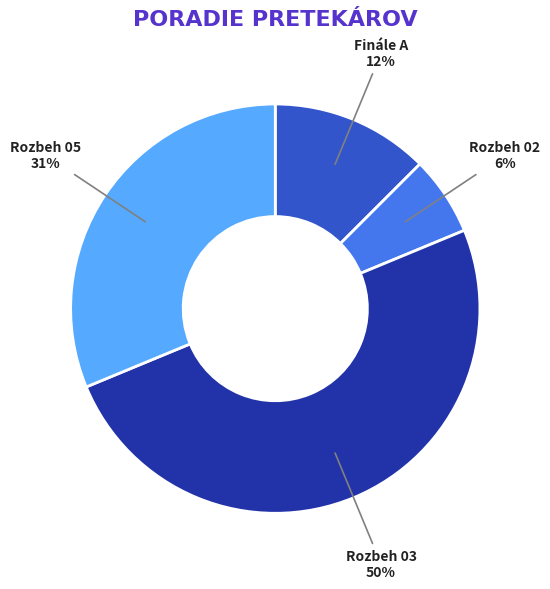

Is the sum of Rozbeh 03 and Rozbeh 05 greater than half?

Yes